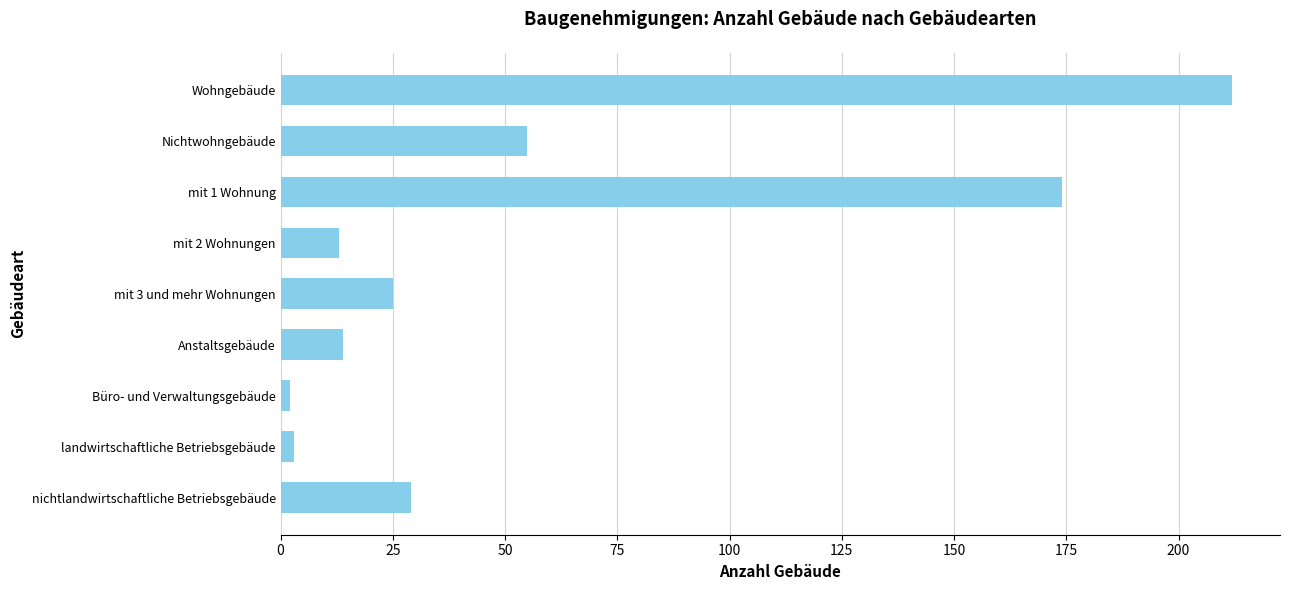

Where is the data nearest to the value 107?

Nichtwohngebäude